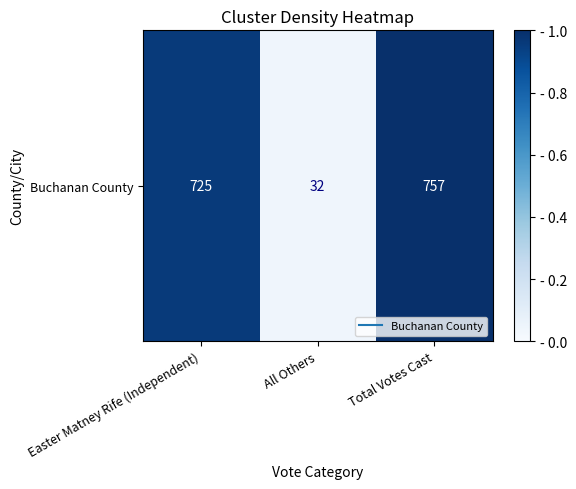

True or false: the data shows 1.0 at Easter Matney Rife (Independent).

True